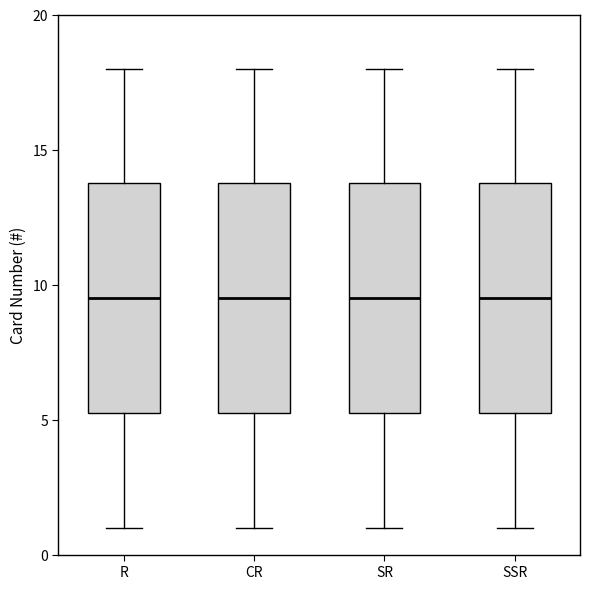

Reading left to right, transcribe this box plot: for each box, give where its median line is, the range the box spans, and where its two whiskers end, as read against the y-axis. The values are not printed on the chart, so give them approximately, as read against the axis.

R: median 9.5, box 5.5 to 14.0, whiskers 1.0 to 18.0
CR: median 9.5, box 5.5 to 14.0, whiskers 1.0 to 18.0
SR: median 9.5, box 5.5 to 14.0, whiskers 1.0 to 18.0
SSR: median 9.5, box 5.5 to 14.0, whiskers 1.0 to 18.0